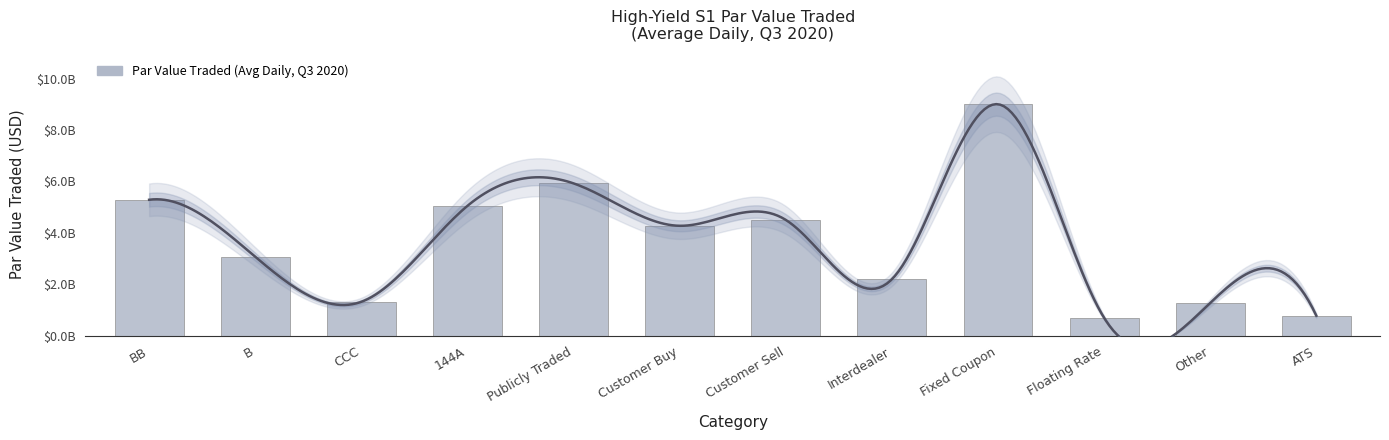

What is the difference between the values at Other and Interdealer?

919050365.6